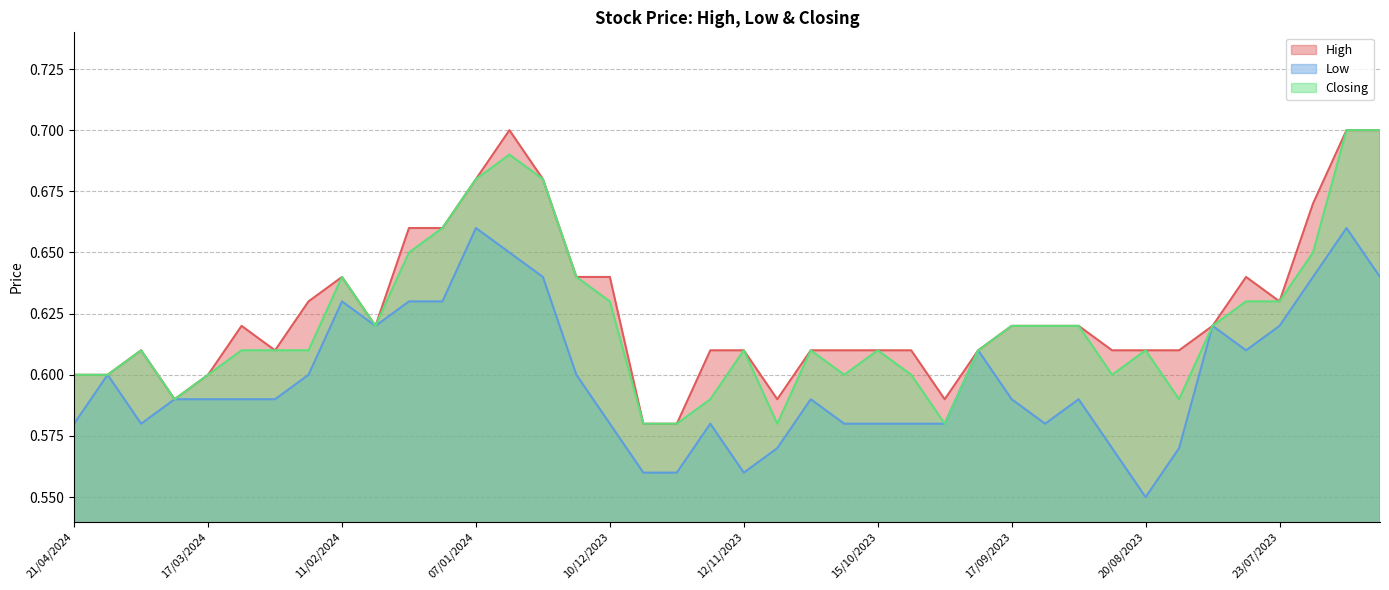

At which category is the sum across all series the highest?

09/07/2023